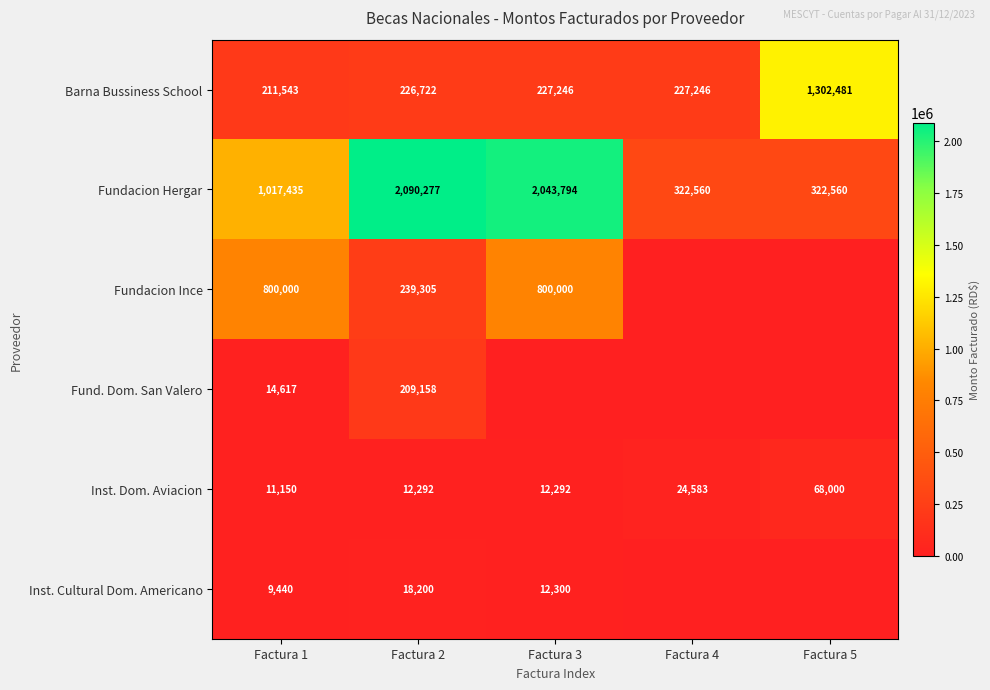

What is the difference between the maximum and minimum values in the Fundacion Hergar series?

1767717